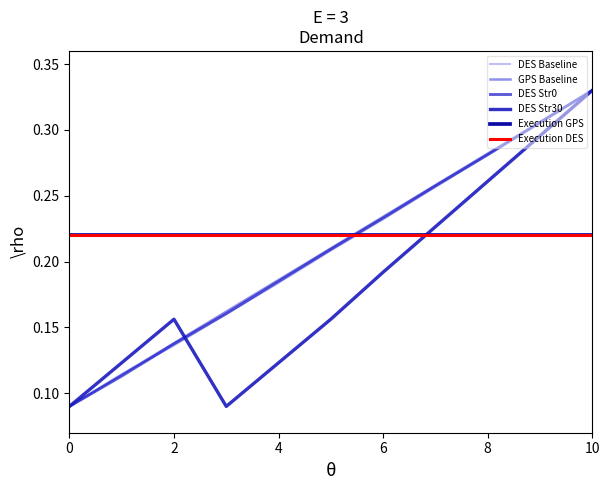

Does the chart display data point markers on the line(s)?

No